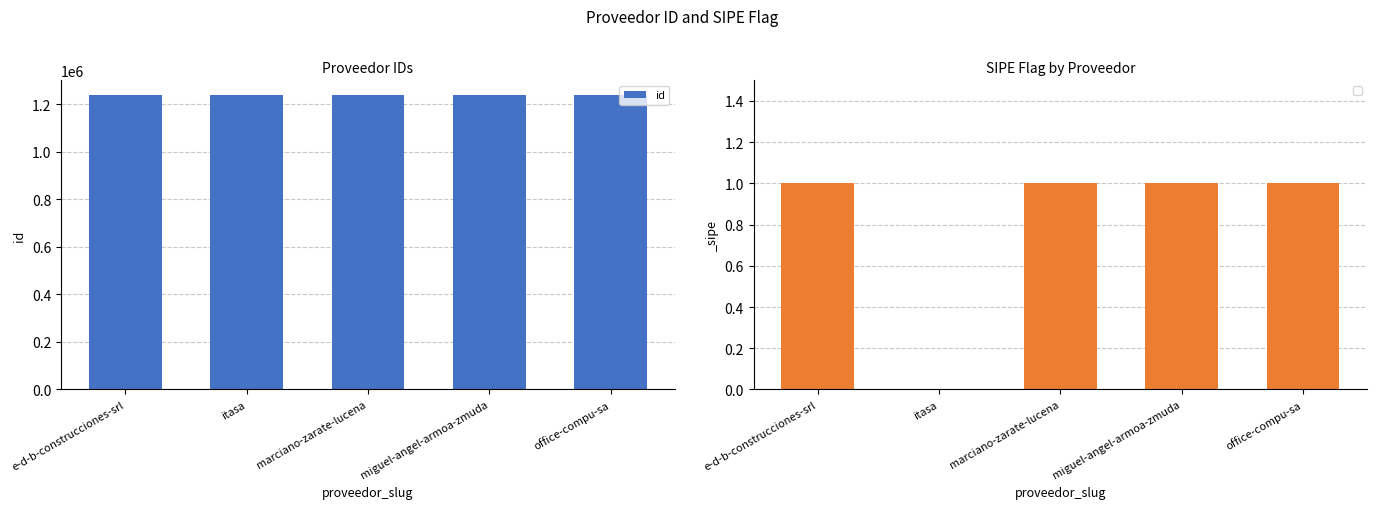

Approximately how many times larger is the value at office-compu-sa compared to marciano-zarate-lucena?

1.0